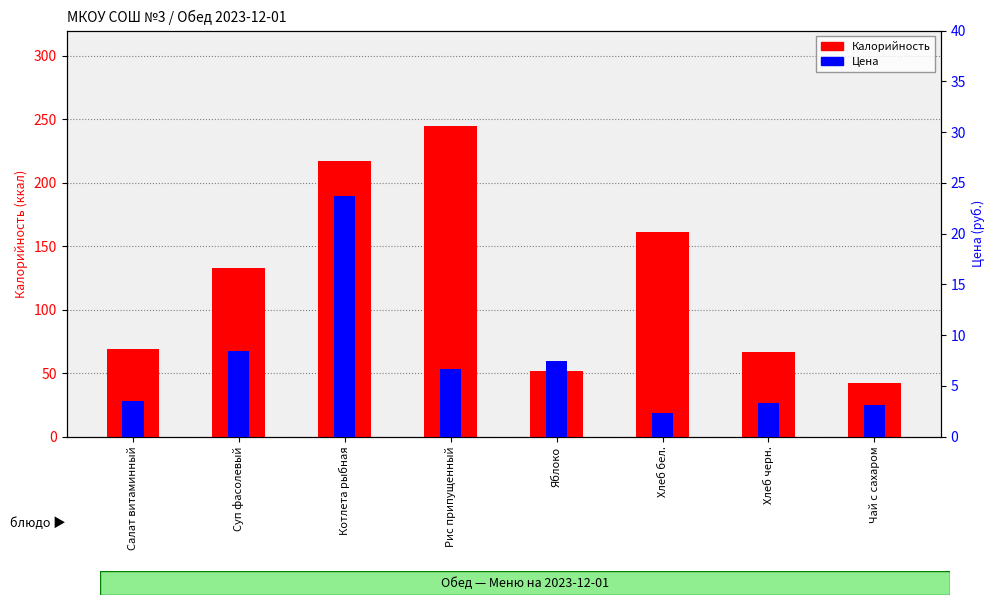

At which label is Калорийность closest to 143?

Суп фасолевый